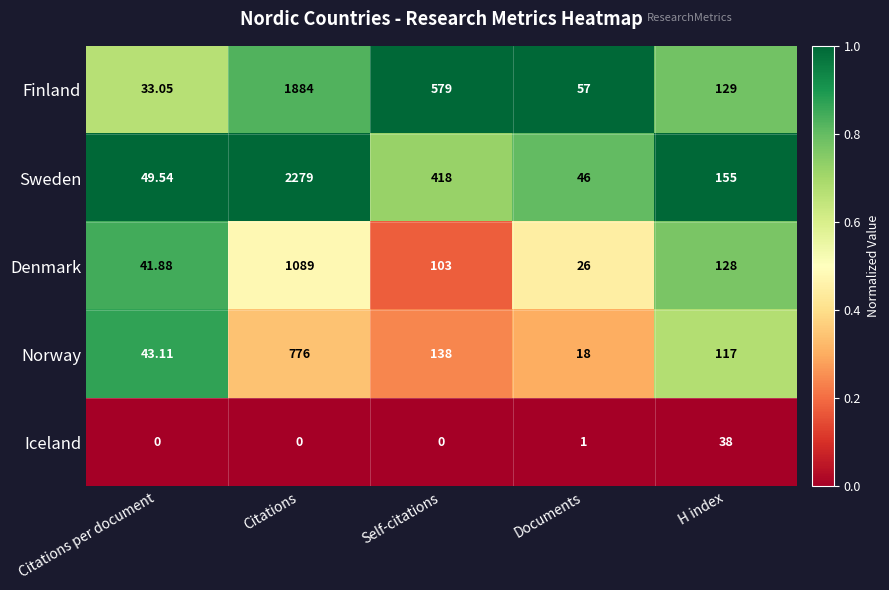

Which series changed the most between Citations per document and Documents?

Norway